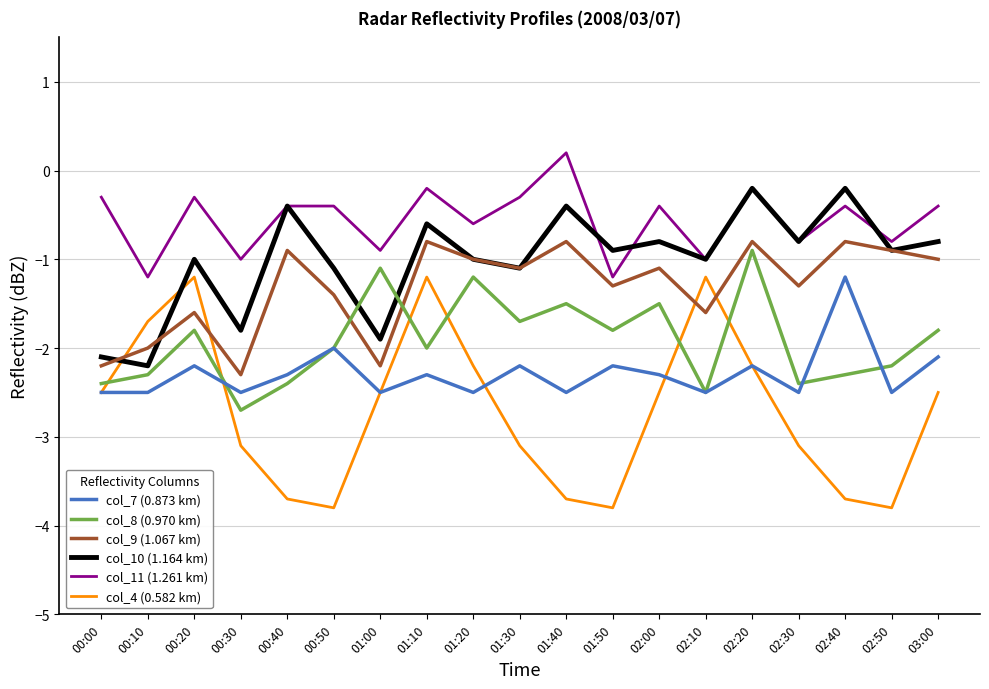

What position from the left is 02:40?

17